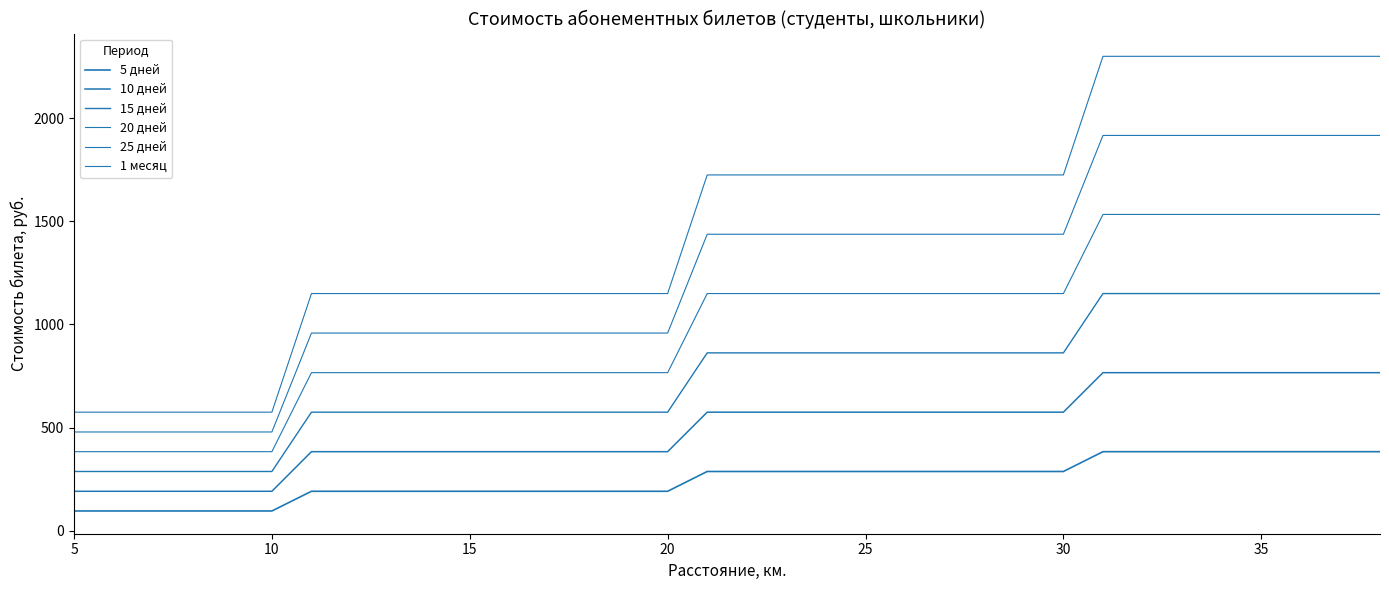

Is this an area chart (filled region under the line)?

No